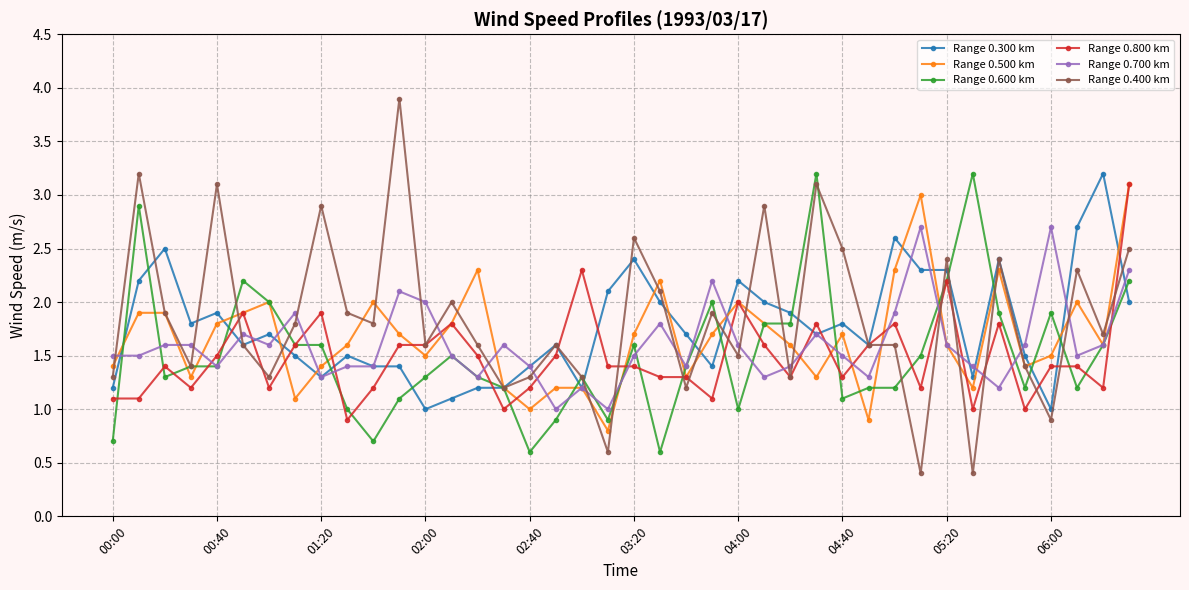

What is the difference between the second highest and minimum values in the Range 0.400 km series?

2.8